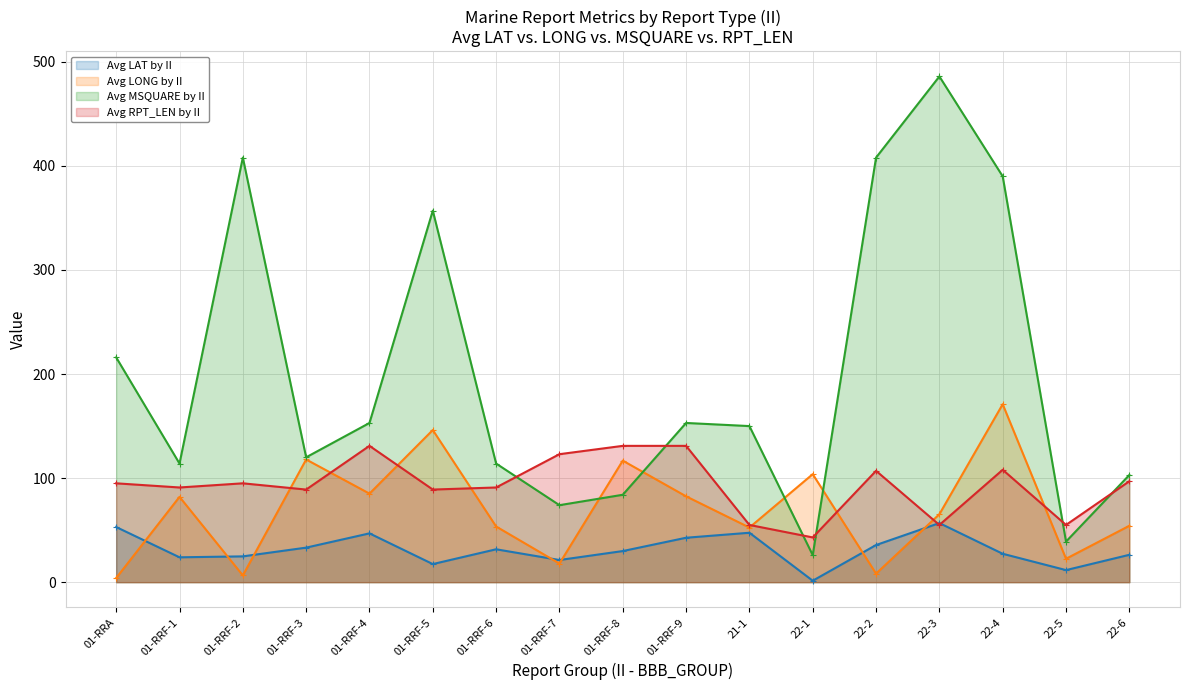

Reading left to right, list all the values displayed in this chart.

Avg LAT by II: 01-RRA=53.0	01-RRF-1=23.9	01-RRF-2=24.8	01-RRF-3=33.2	01-RRF-4=46.9	01-RRF-5=17.4	01-RRF-6=31.6	01-RRF-7=21.3	01-RRF-8=29.9	01-RRF-9=42.7	21-1=47.5	22-1=1.4	22-2=35.7	22-3=56.8	22-4=27.3	22-5=11.6	22-6=26.3
Avg LONG by II: 01-RRA=4.0	01-RRF-1=82.0	01-RRF-2=6.5	01-RRF-3=117.9	01-RRF-4=85.1	01-RRF-5=146.2	01-RRF-6=53.5	01-RRF-7=17.9	01-RRF-8=116.8	01-RRF-9=82.5	21-1=52.5	22-1=103.8	22-2=8.2	22-3=65.3	22-4=171.0	22-5=22.5	22-6=54.2
Avg MSQUARE by II: 01-RRA=216.0	01-RRF-1=114.0	01-RRF-2=408.0	01-RRF-3=120.0	01-RRF-4=153.0	01-RRF-5=357.0	01-RRF-6=114.0	01-RRF-7=74.0	01-RRF-8=84.0	01-RRF-9=153.0	21-1=150.0	22-1=26.0	22-2=408.0	22-3=486.0	22-4=390.0	22-5=39.0	22-6=103.0
Avg RPT_LEN by II: 01-RRA=95.0	01-RRF-1=91.0	01-RRF-2=95.0	01-RRF-3=89.0	01-RRF-4=131.0	01-RRF-5=89.0	01-RRF-6=91.0	01-RRF-7=123.0	01-RRF-8=131.0	01-RRF-9=131.0	21-1=55.0	22-1=43.0	22-2=107.0	22-3=55.0	22-4=108.0	22-5=55.0	22-6=97.0